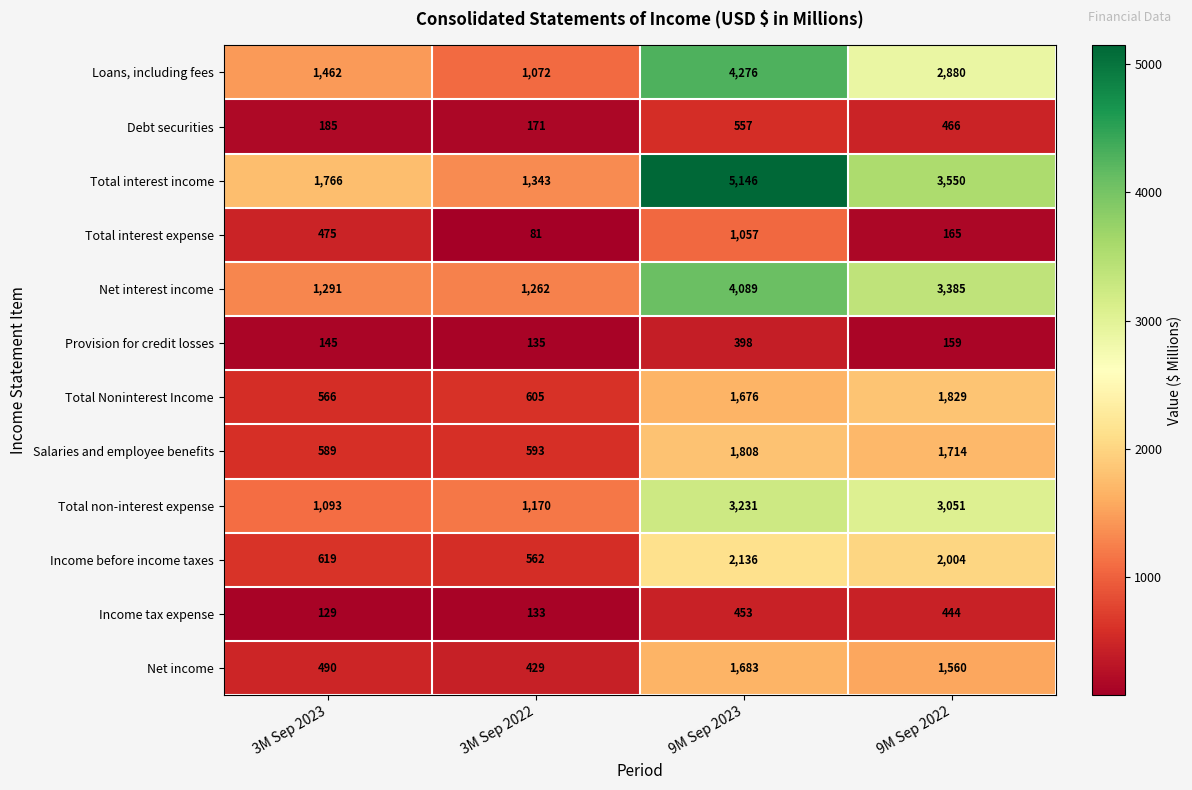

What is the difference between the second highest and second lowest values in the Loans, including fees series?

1418